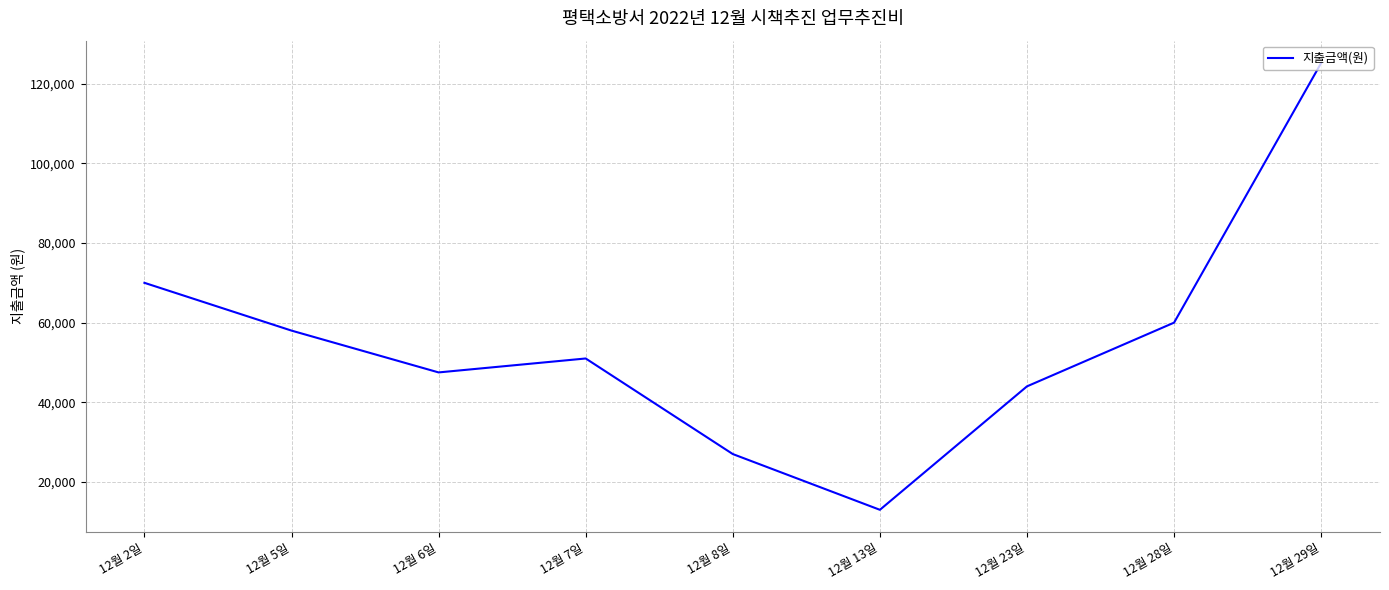

At which category does the chart reach its peak across all series?

12월 29일